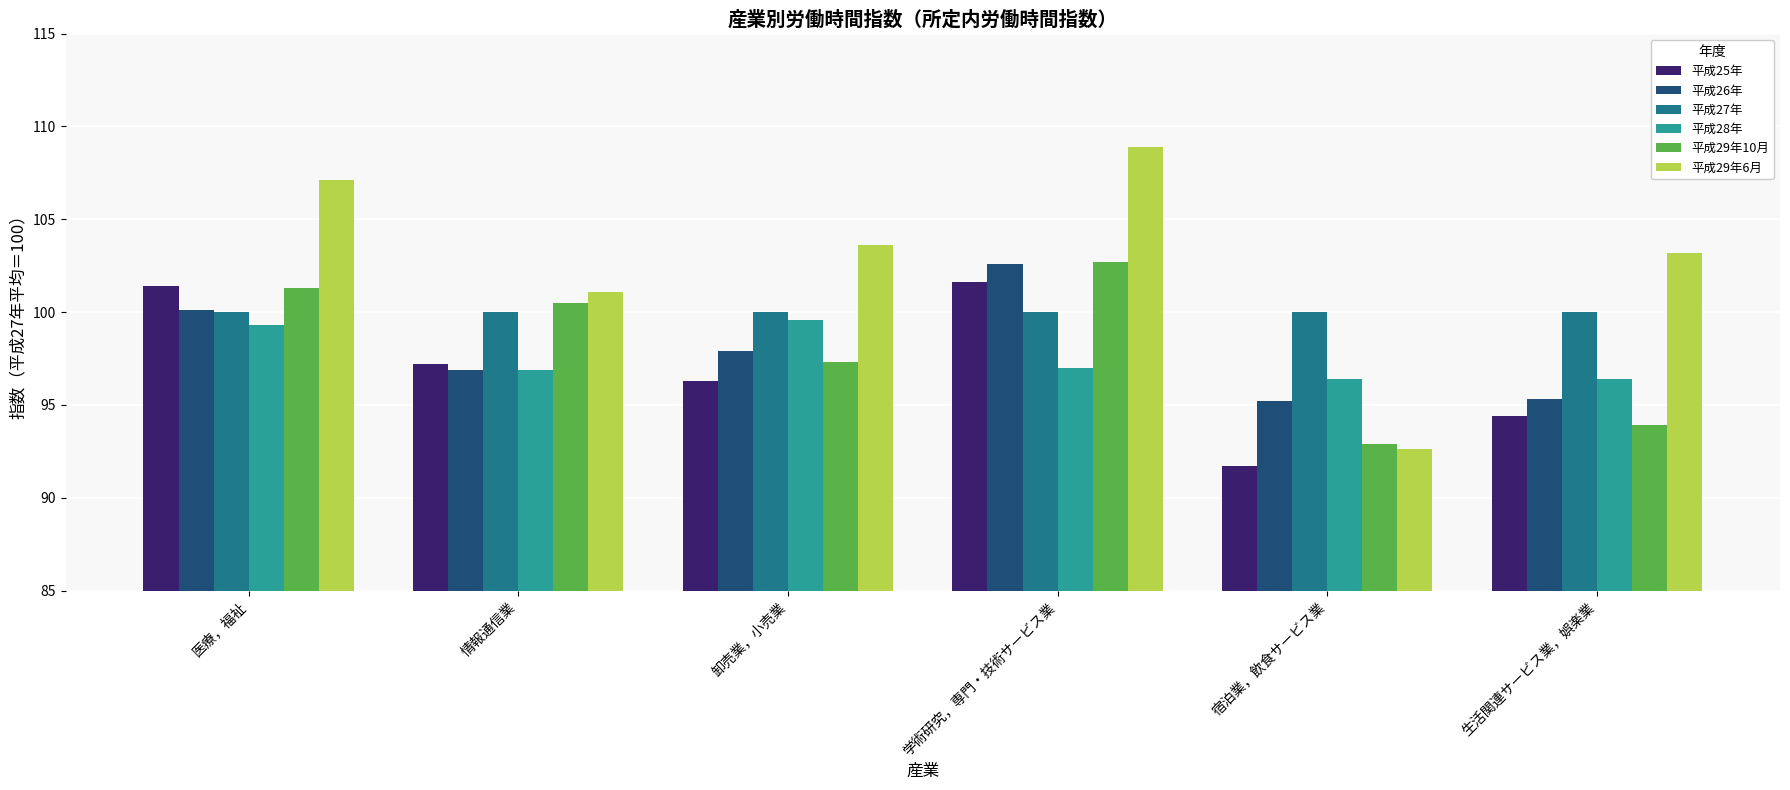

The value of 平成27年 at 宿泊業，飲食サービス業 is 100.0. True or false?

True